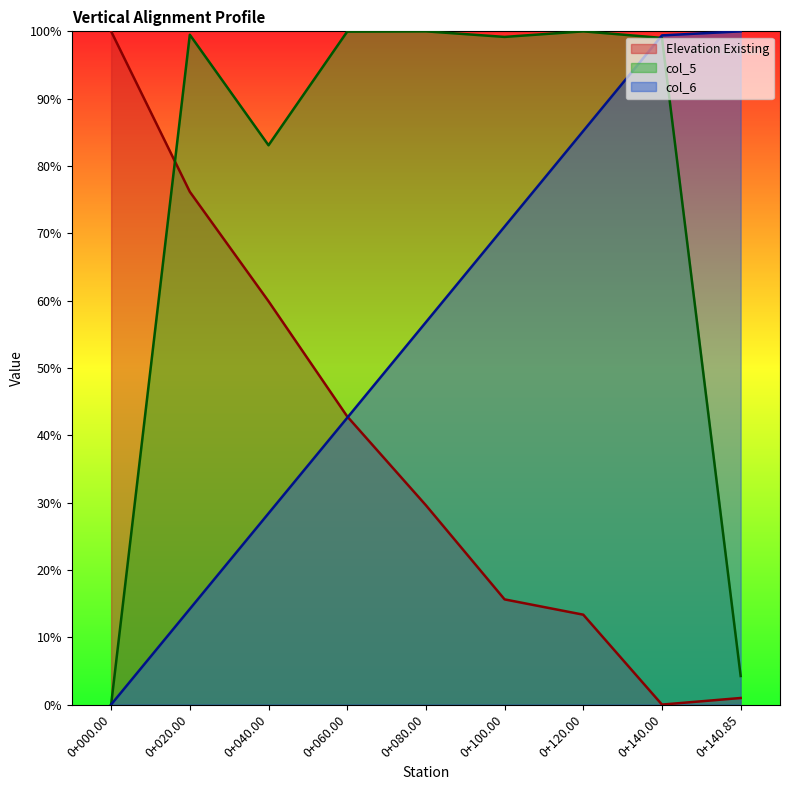

Which series ends up on top after the final intersection of Elevation Existing and col_5?

col_5